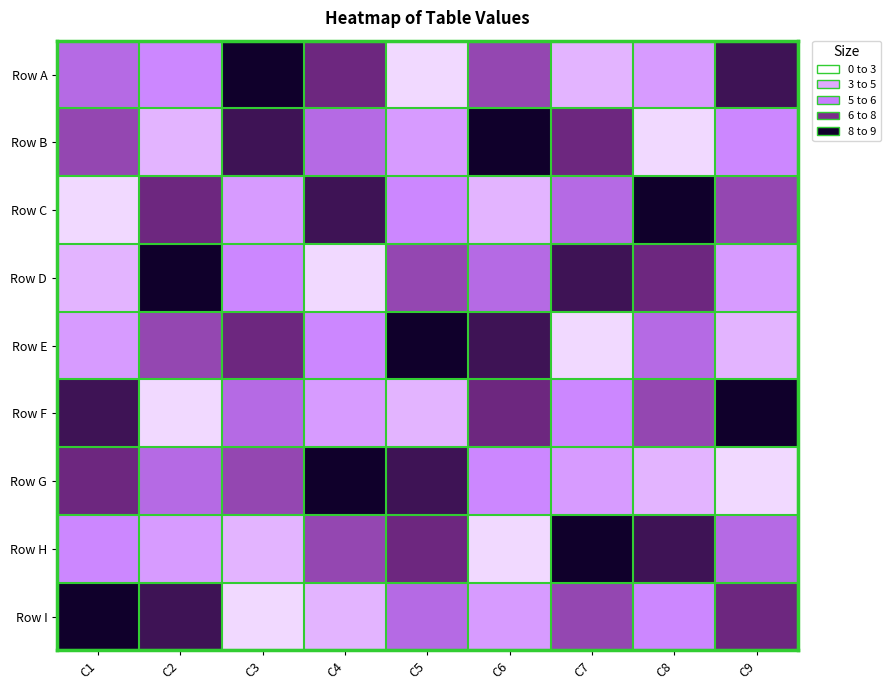

What is the greatest value displayed?

9